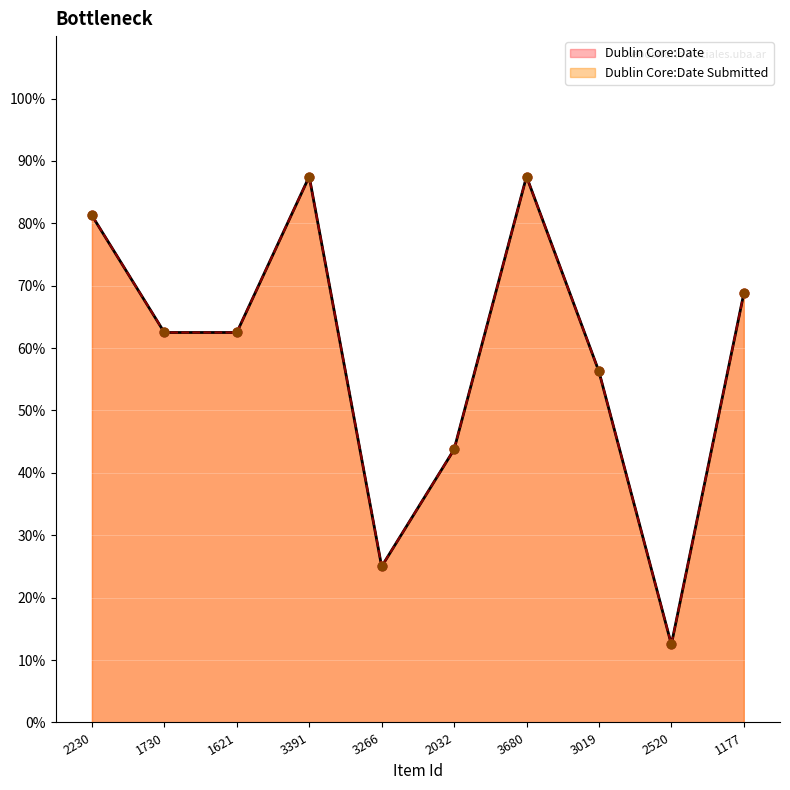

At how many categories does at least one series exceed 83?

2